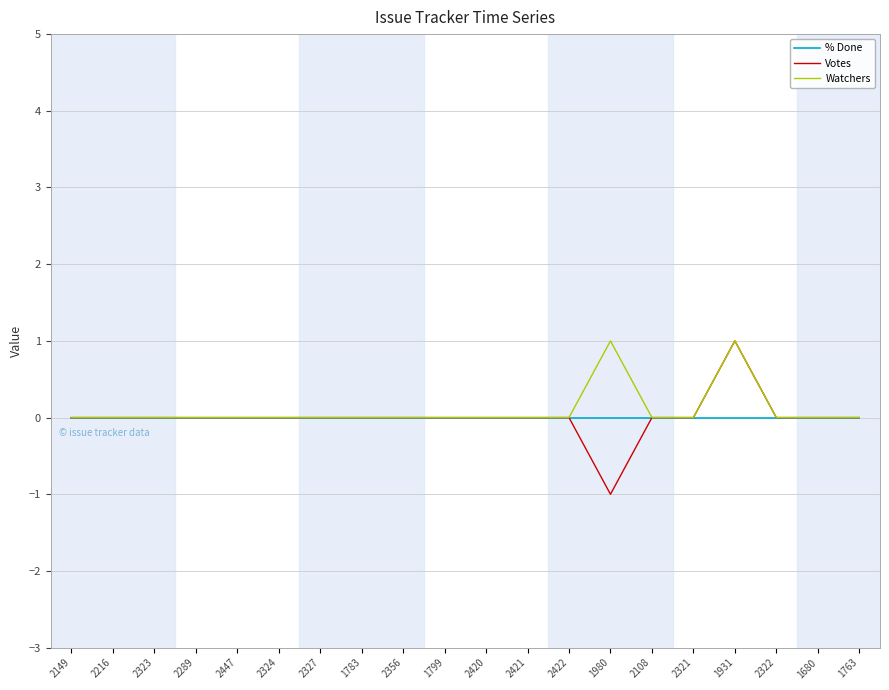

The value of Votes at 2321 is 1. True or false?

False